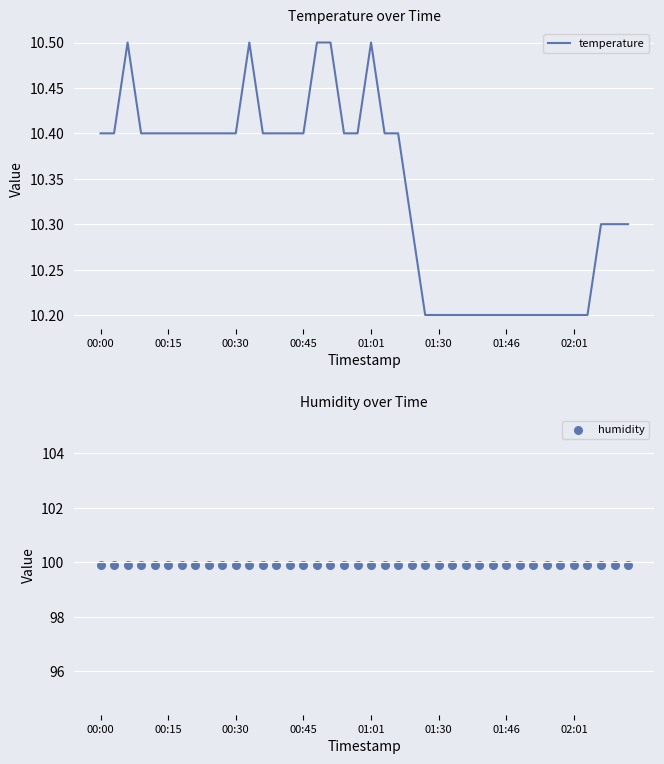

At how many categories does at least one series exceed 77?

40